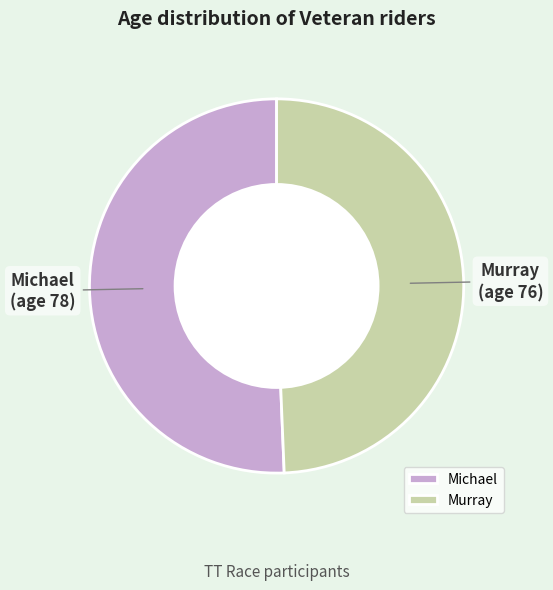

Is there a majority slice in this chart?

Yes